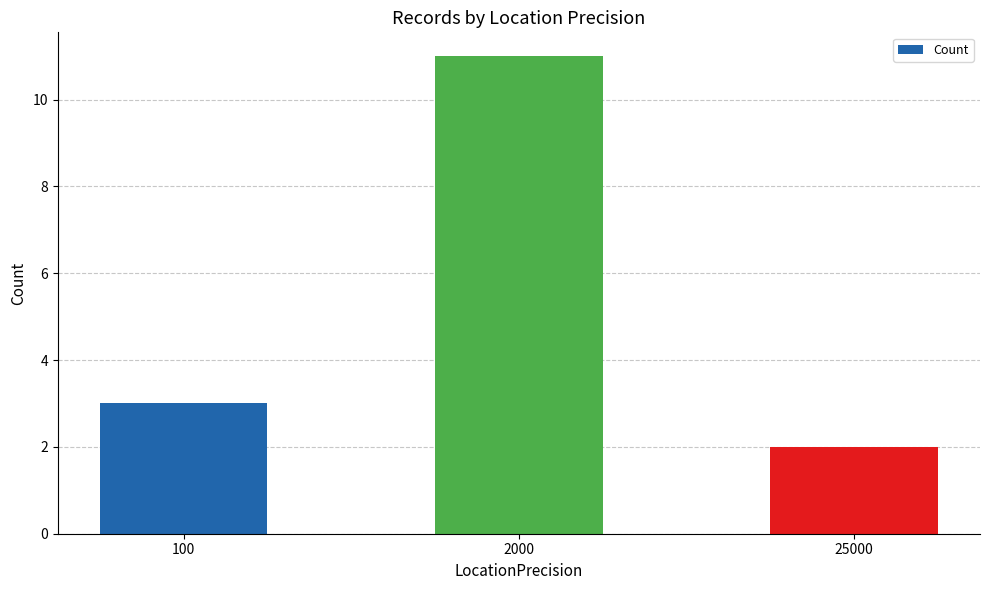

How many bars are there in total?

3